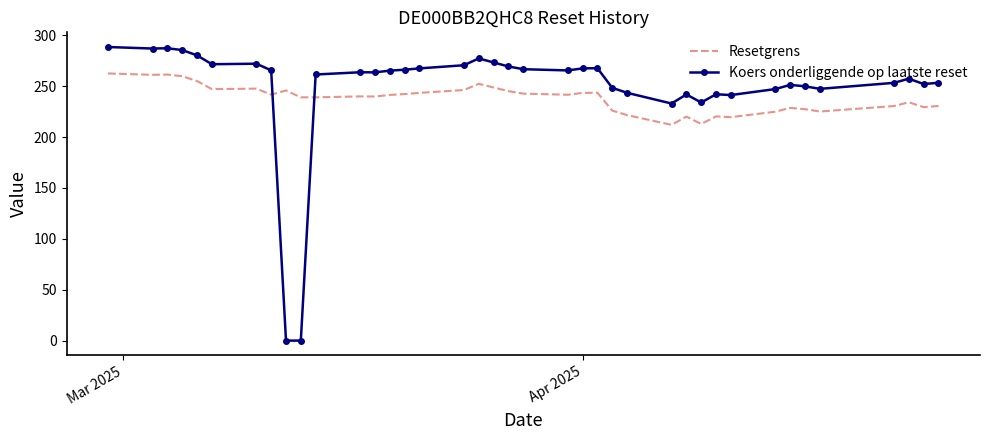

Which series has the largest range (max minus min)?

Koers onderliggende op laatste reset